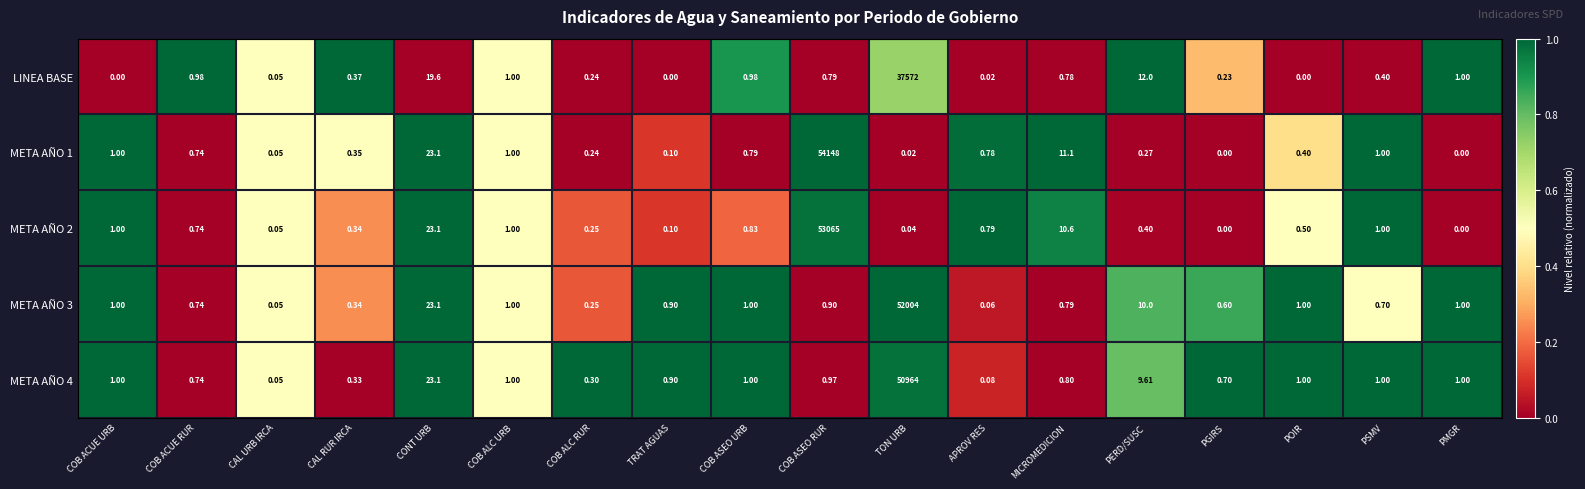

Is the value of LINEA BASE at COB ACUE RUR greater than the value of META AÑO 2 at APROV RES?

Yes